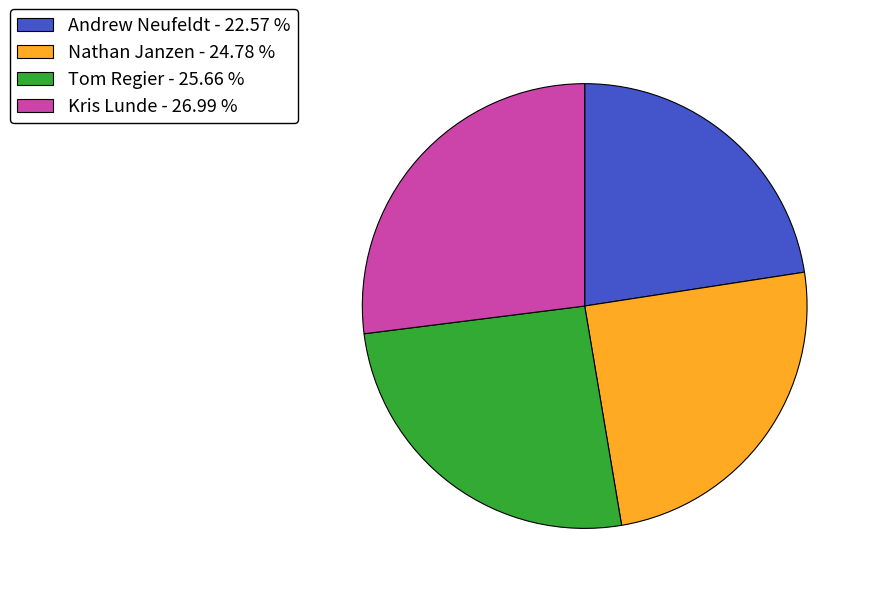

Rank the categories by value from highest to lowest.

Kris Lunde, Tom Regier, Nathan Janzen, Andrew Neufeldt